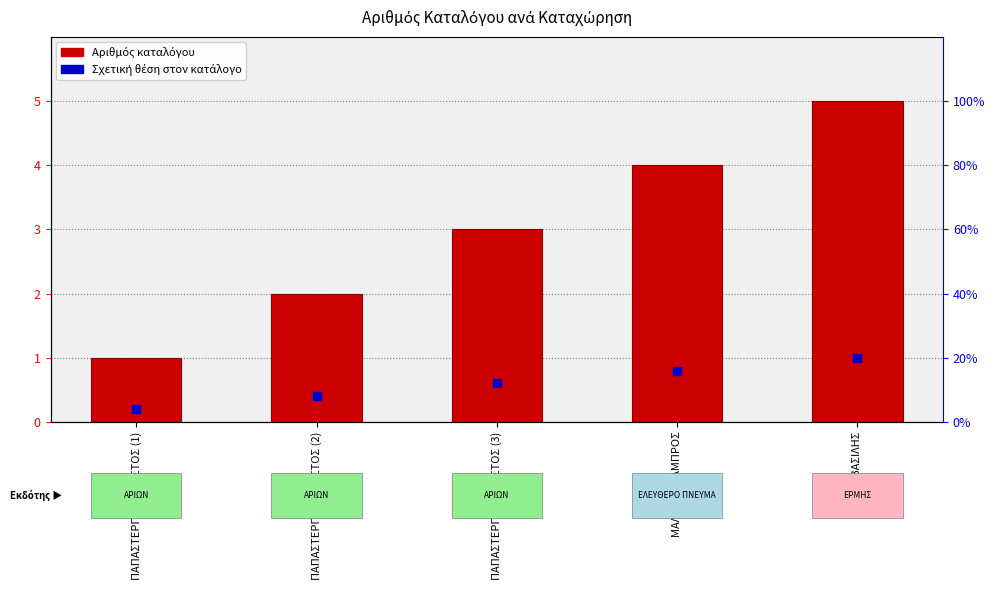

Which series contains the lowest Y value?

Θέση στον κατάλογο (σχετική)